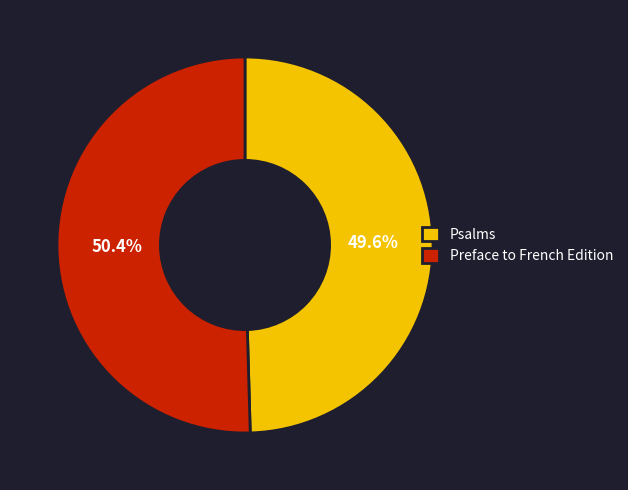

To the nearest percent, what is the difference between the Preface to French Edition and Psalms slice percentages?

1%